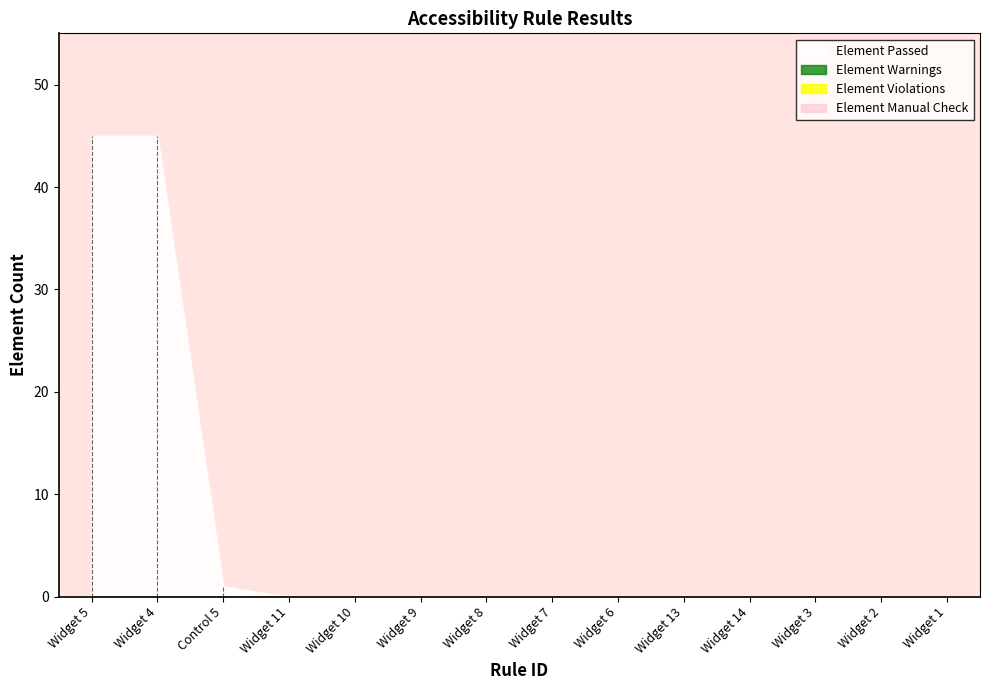

True or false: Element Passed and Element Violations cross at least once.

False